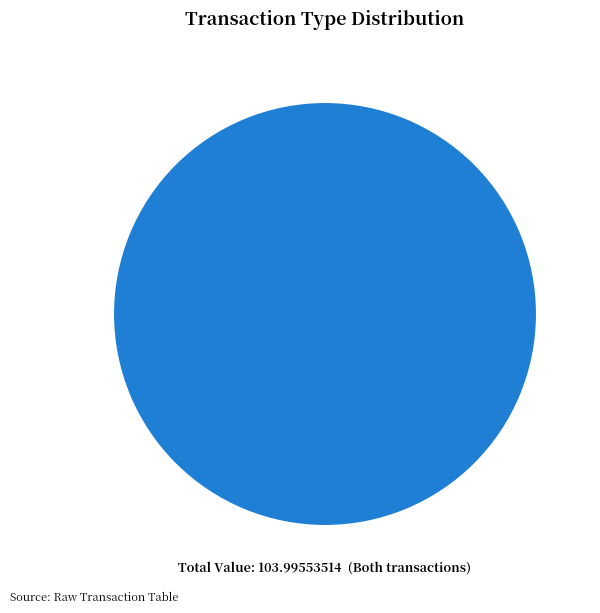

What is the majority slice?

Regular (io_index=4)